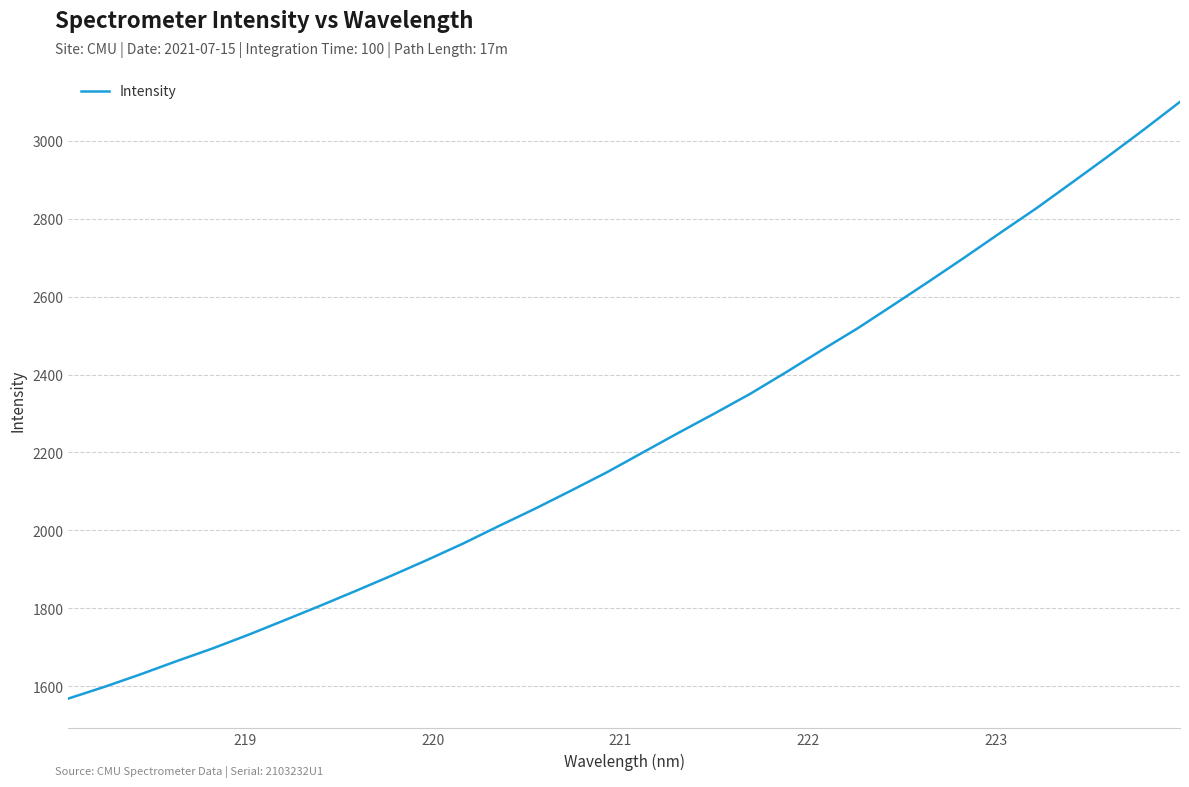

Is this an area chart (filled region under the line)?

No